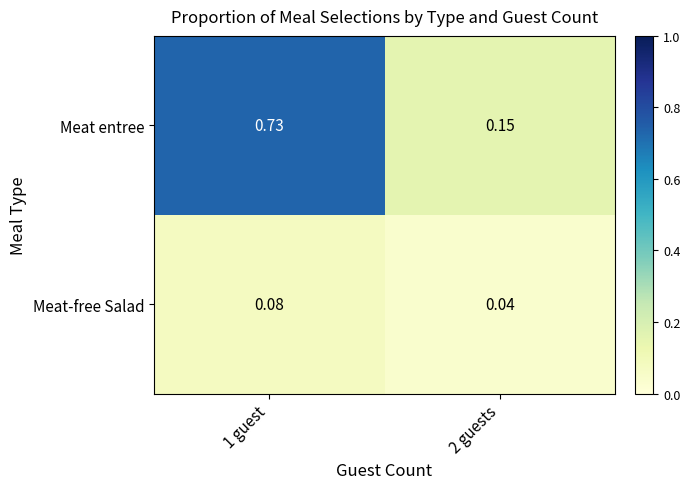

Which series has the widest spread of values?

Meat entree